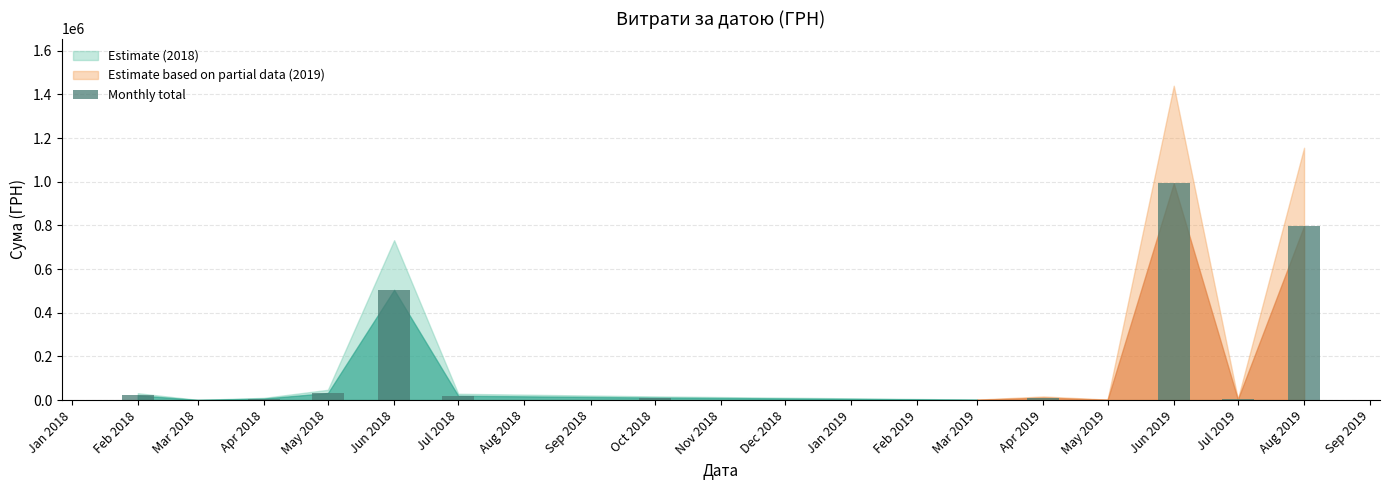

Is it true that the value at Aug 2019 is 467300.4?

False